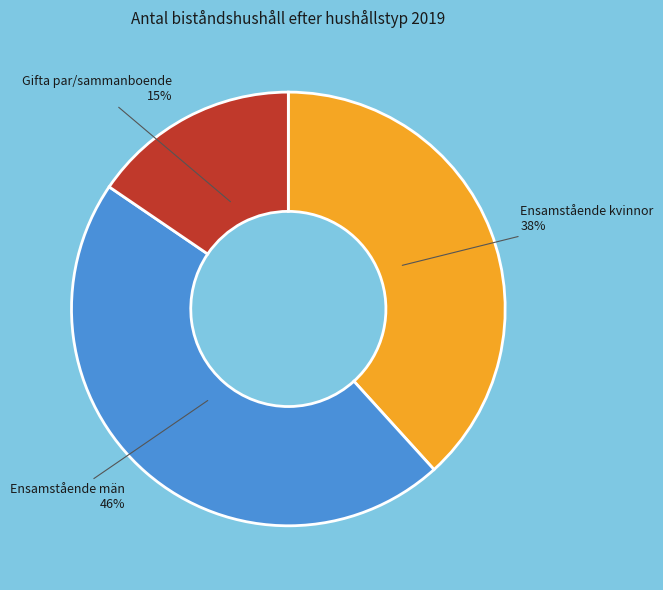

Which category has the biggest portion of the pie?

Ensamstående män